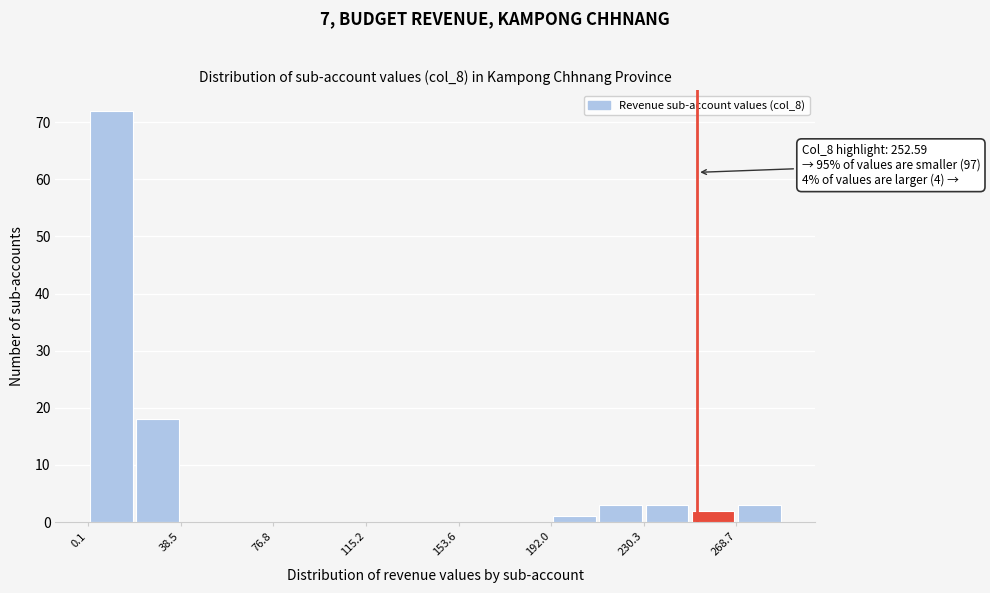

Read against the x-axis, roughly where is the centre of the tallest bar?

10